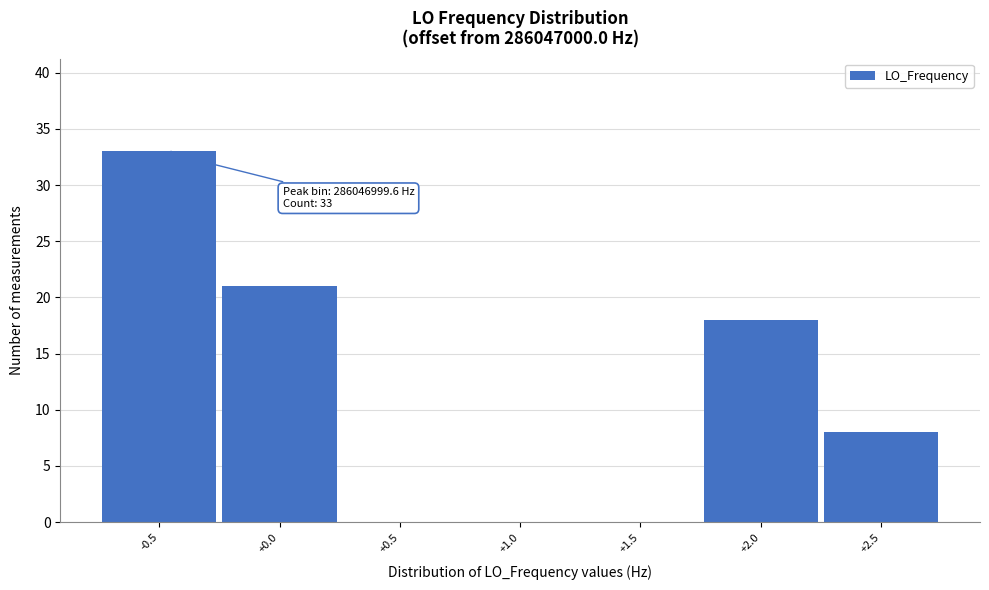

Reading right to left, extract all data points from this chart.

+2.5=8	+2.0=18	+1.5=0	+1.0=0	+0.5=0	+0.0=21	-0.5=33